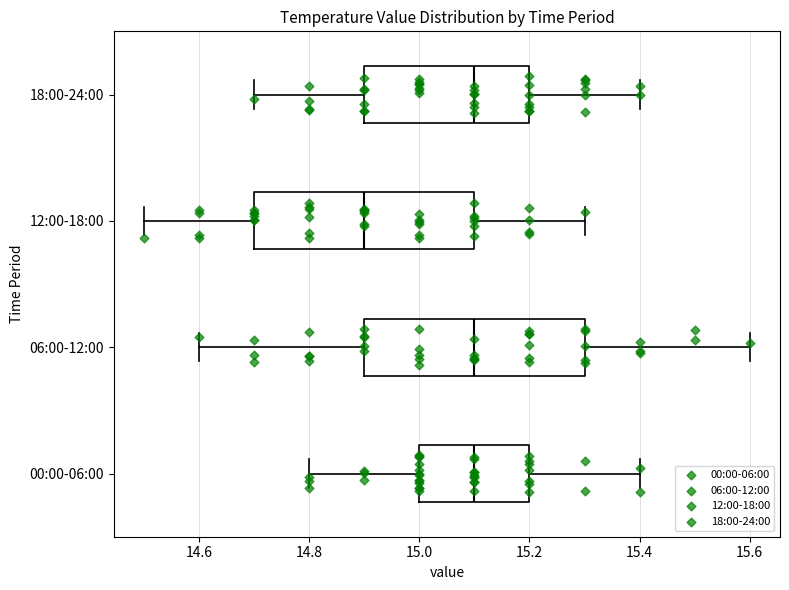

Reading bottom to top, read every box against the x-axis: the position of its median line, the range the box covers, and the ends of its whiskers. The values are not printed on the chart, so give them approximately, as read against the axis.

00:00-06:00: median 15.1, box 15.0 to 15.2, whiskers 14.8 to 15.4
06:00-12:00: median 15.1, box 14.9 to 15.3, whiskers 14.6 to 15.6
12:00-18:00: median 14.9, box 14.7 to 15.1, whiskers 14.5 to 15.3
18:00-24:00: median 15.1, box 14.9 to 15.2, whiskers 14.7 to 15.4